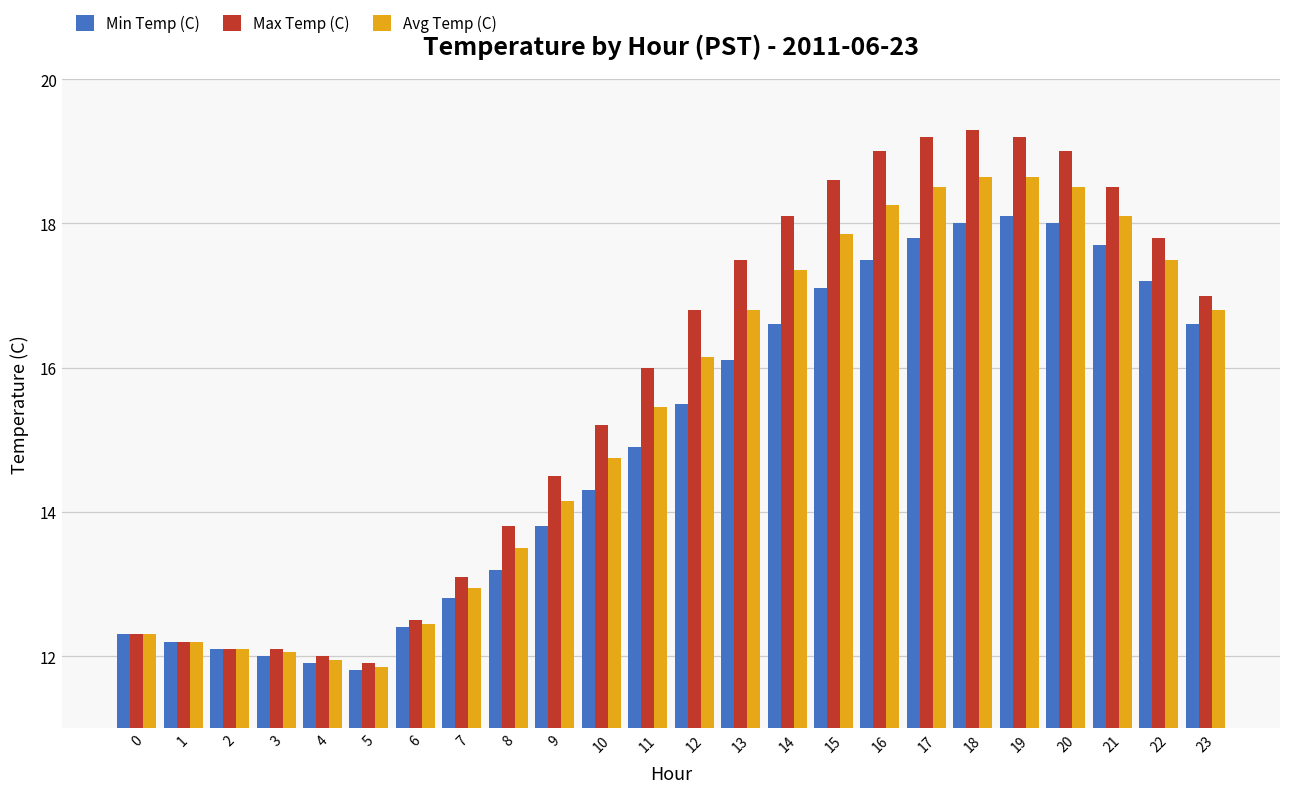

At how many categories does at least one series exceed 14?

15